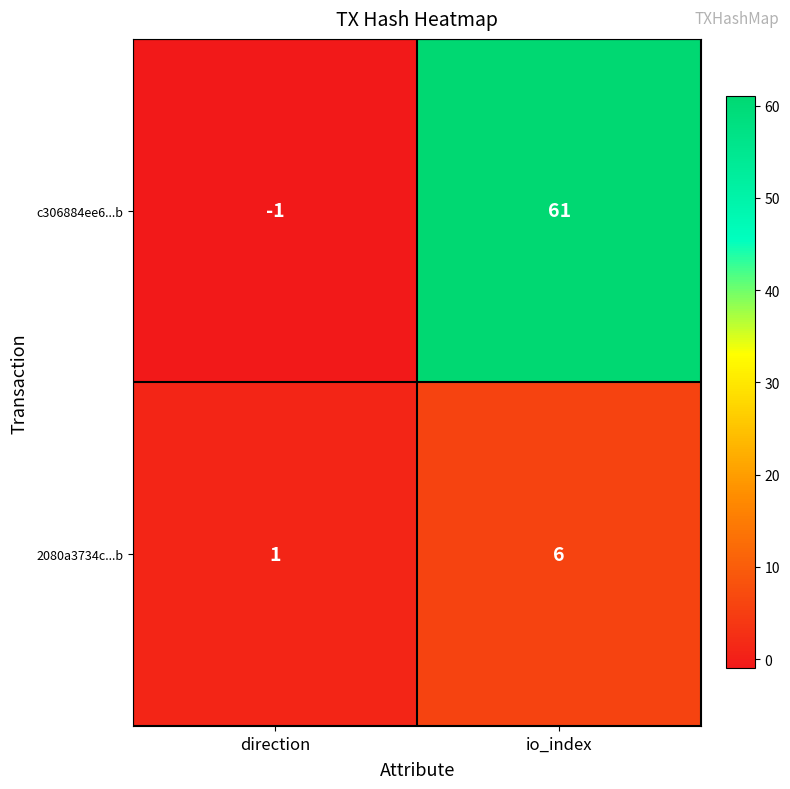

Which category has the highest value across all series?

io_index